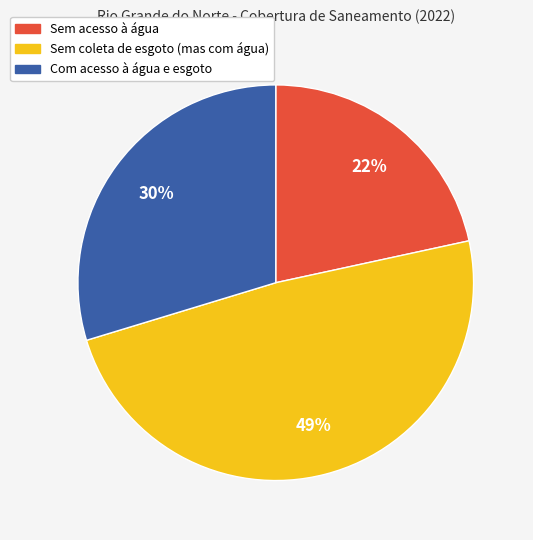

To the nearest percent, what is the average slice percentage?

33%